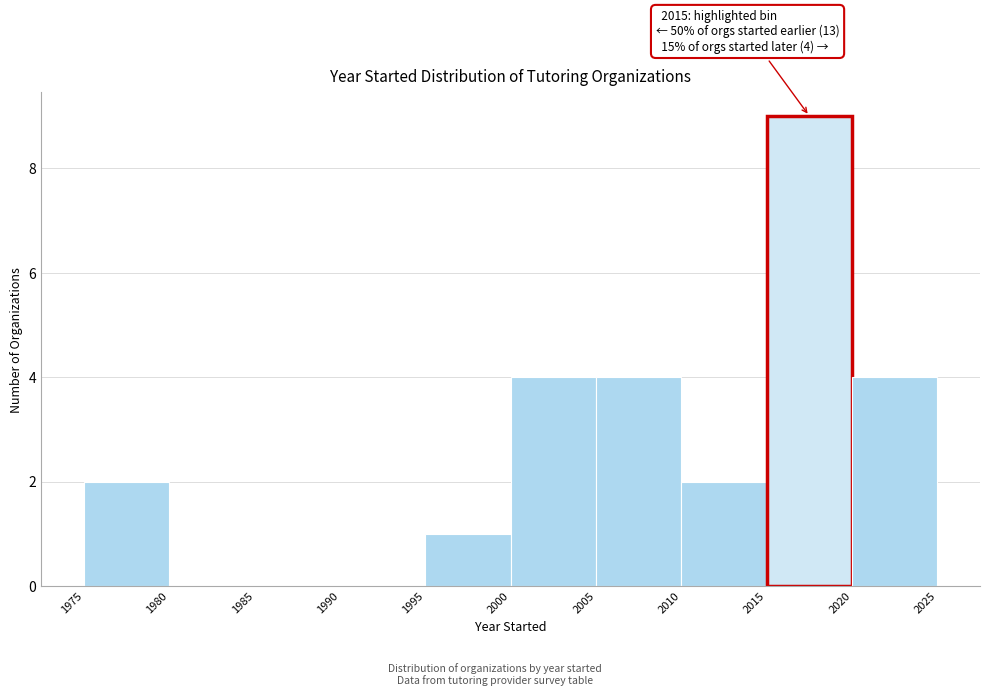

Over which range of the x-axis is the bar tallest?

2015 to 2020